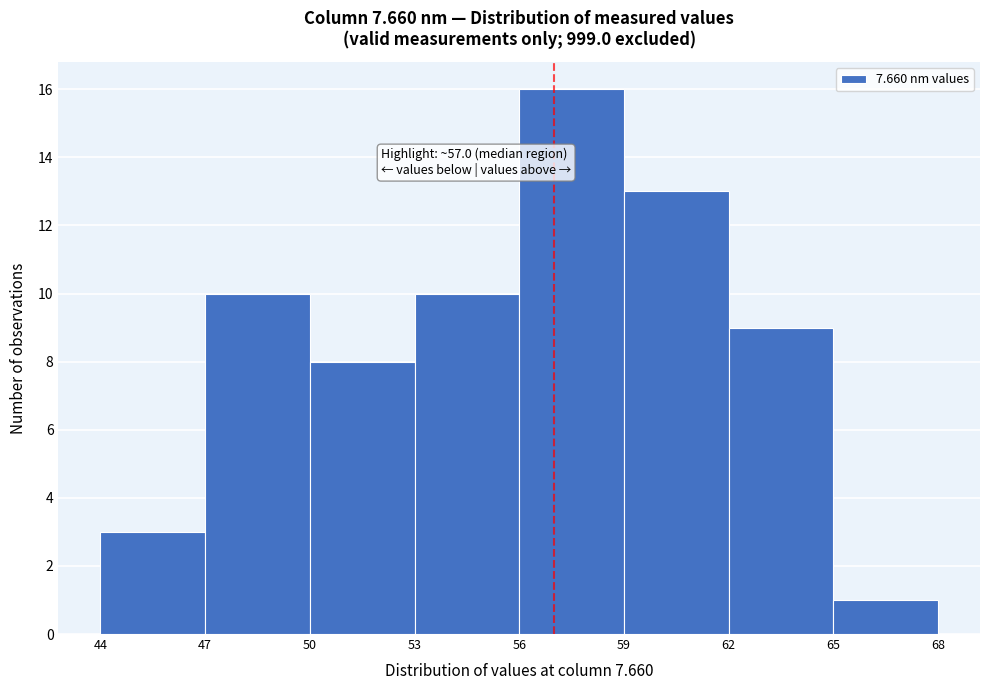

Over which range of the x-axis is the bar tallest?

56 to 59